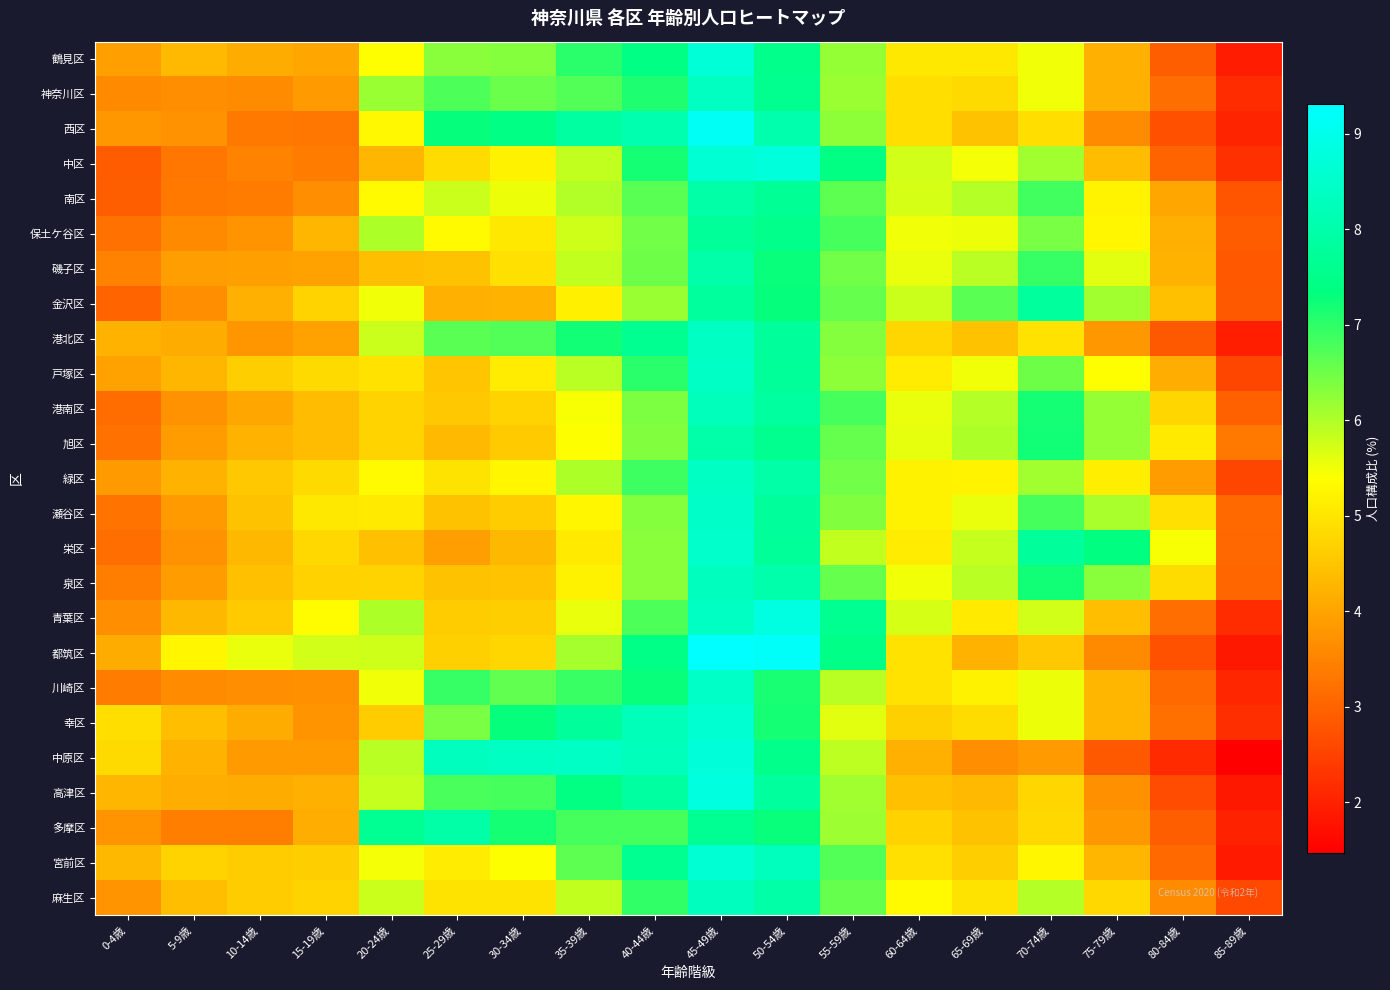

Rank the series by their maximum value, from lowest to highest.

保土ケ谷区, 金沢区, 南区, 多摩区, 旭区, 磯子区, 港南区, 麻生区, 泉区, 神奈川区, 緑区, 港北区, 戸塚区, 川崎区, 瀬谷区, 栄区, 幸区, 宮前区, 鶴見区, 中原区, 中区, 高津区, 青葉区, 西区, 都筑区